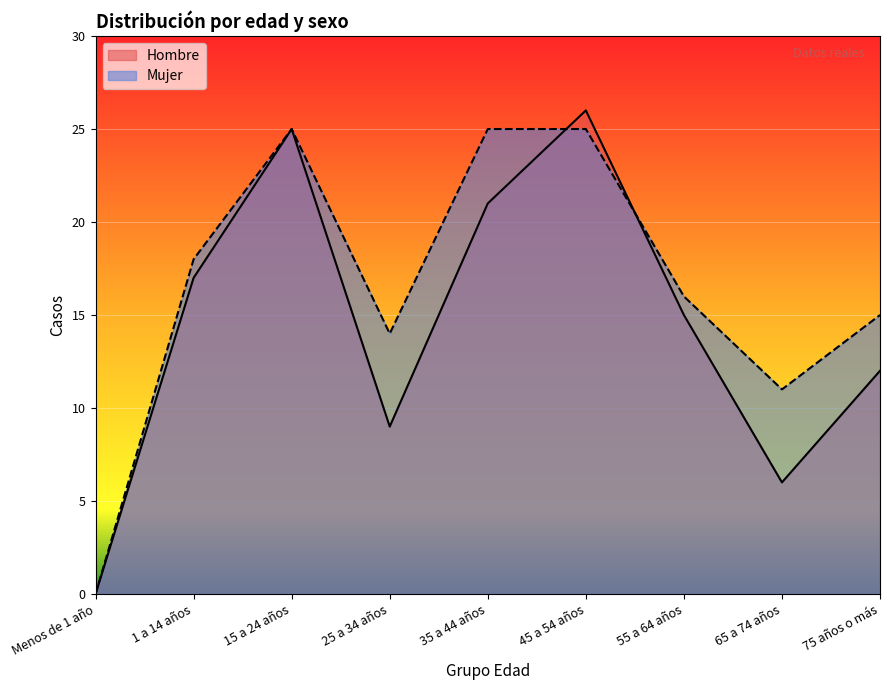

Which series has the widest spread of values?

Hombre